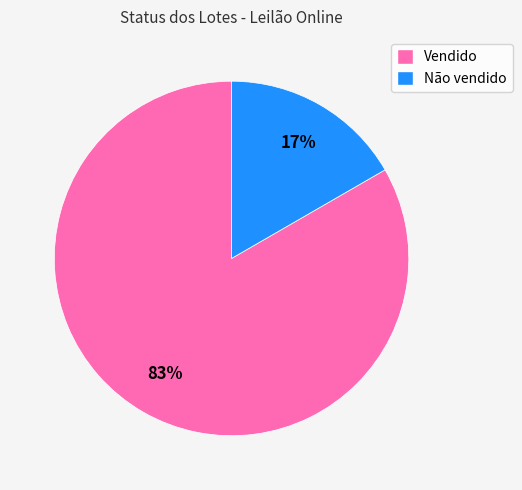

Rank the categories by value from lowest to highest.

Não vendido, Vendido